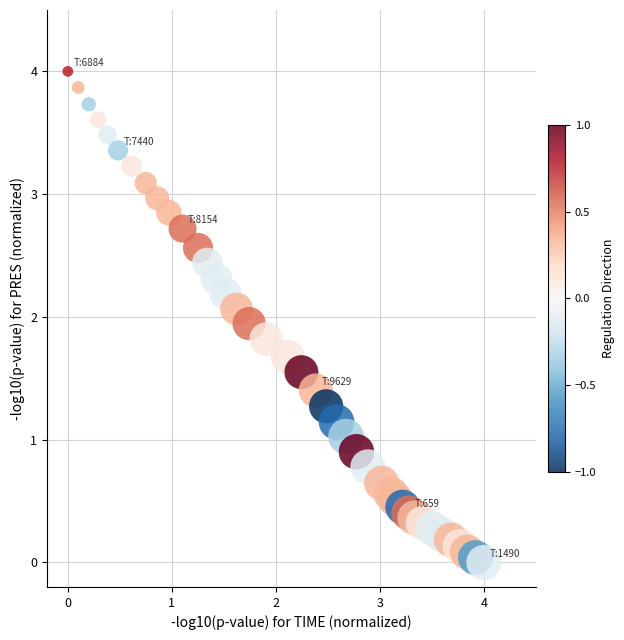

What is the range of Y values (max minus min)?

4.0